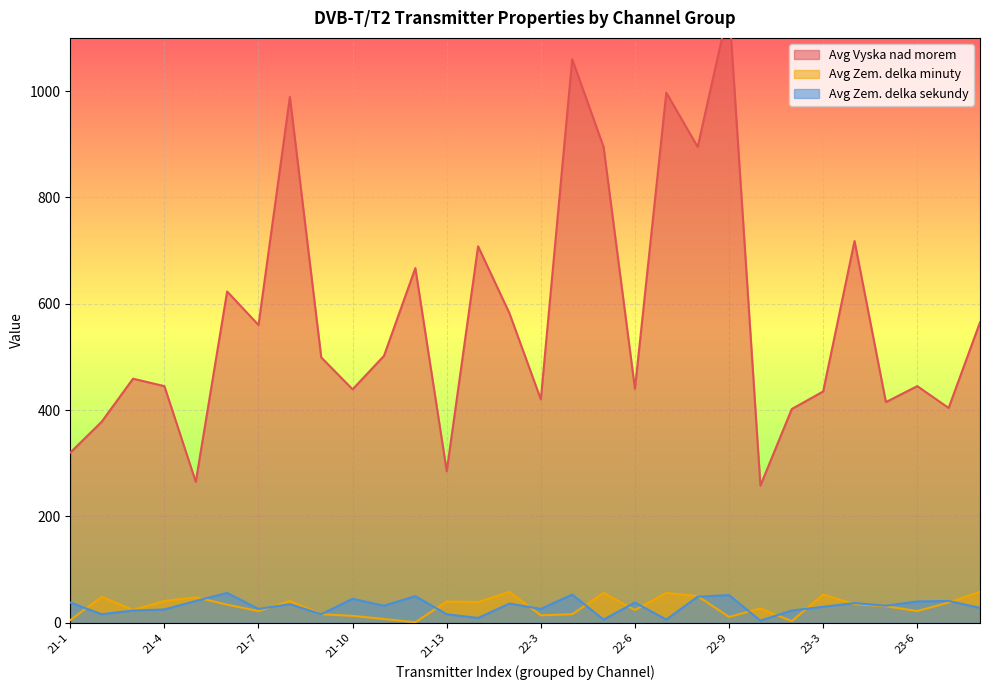

What is the label of the 3rd point from the left?

21-3